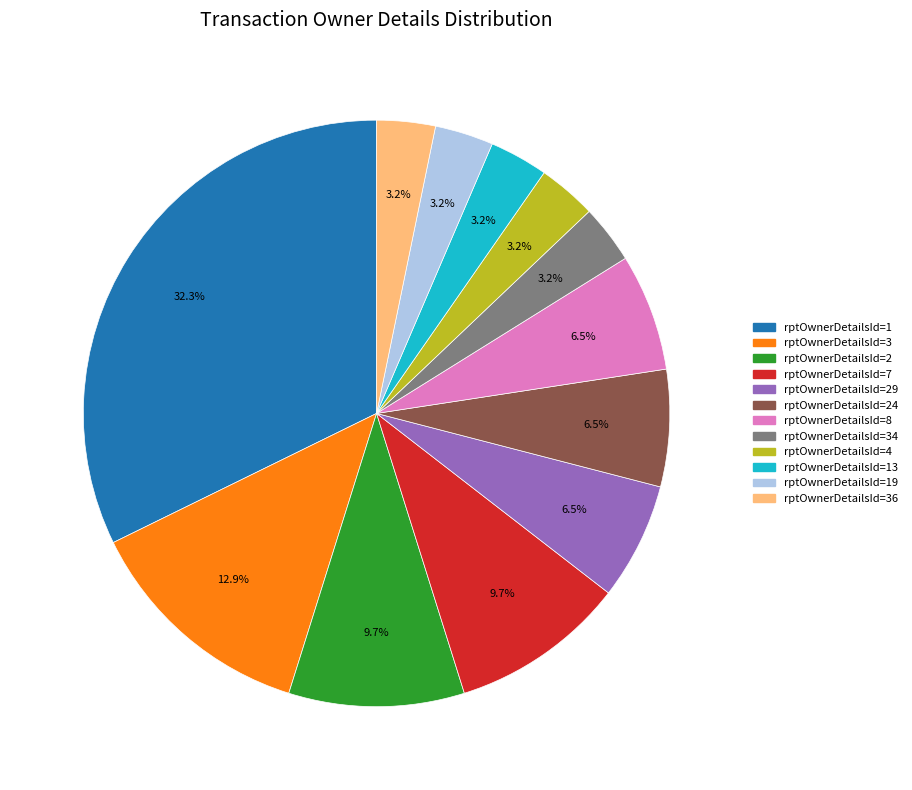

Combined, do rptOwnerDetailsId=13 and rptOwnerDetailsId=36 account for over 50%?

No